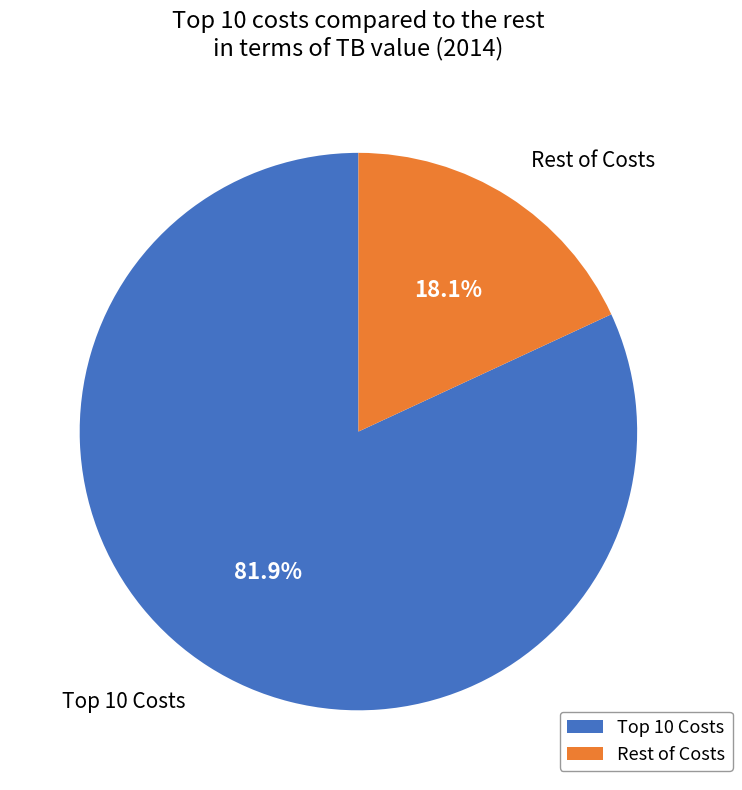

How many slices are in this pie chart?

2